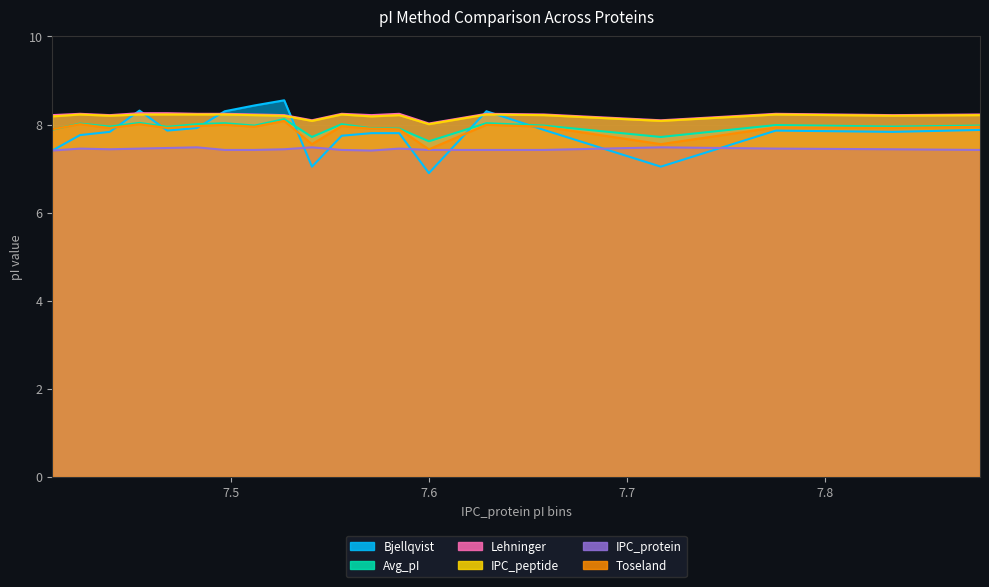

True or false: Bjellqvist has more than 0 points higher than both neighbors.

True